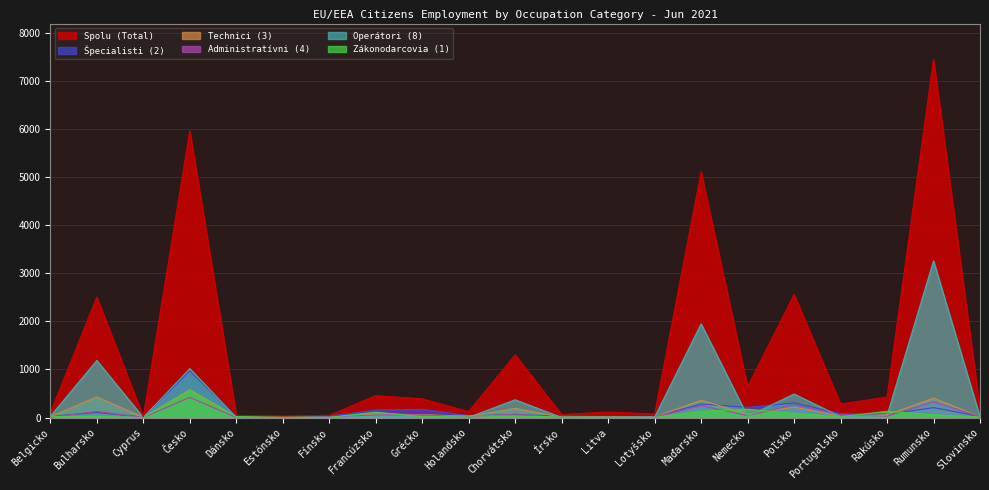

Where is the first local minimum for Zákonodarcovia (1)?

Cyprus